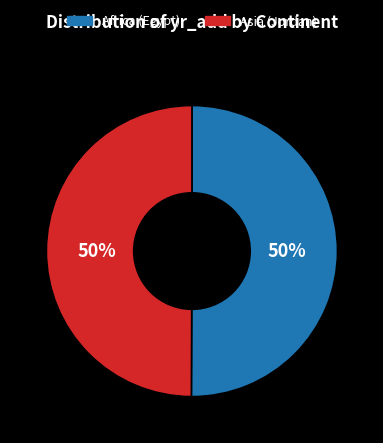

What is the ratio of the value at Asia (Jordan) to the value at Africa (Egypt)?

1.0